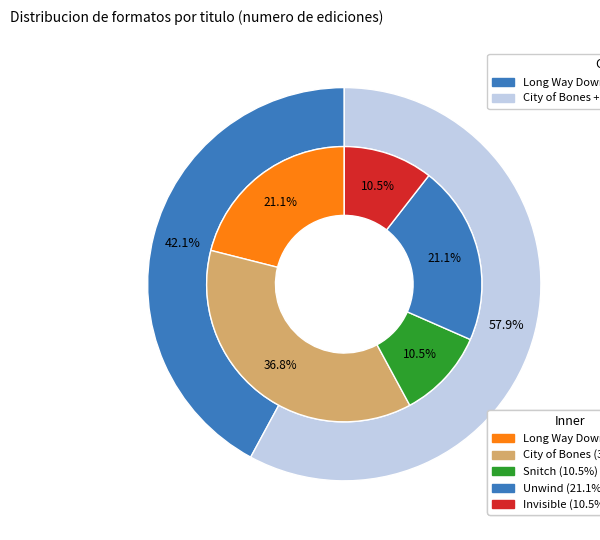

To the nearest percent, what is the average slice percentage?

20%